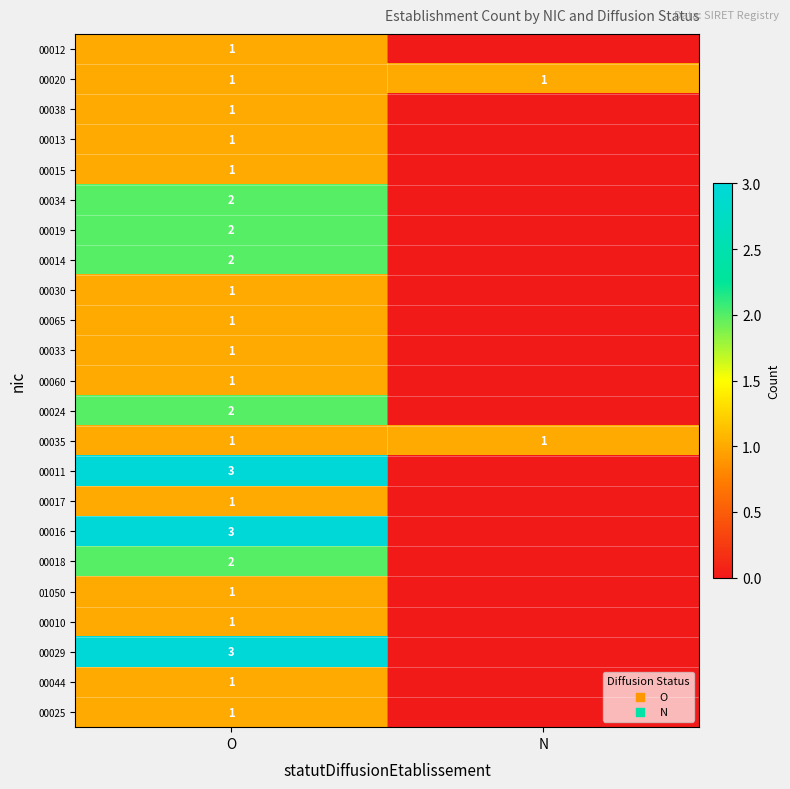

The 00034 series shows 2 at O. True or false?

True